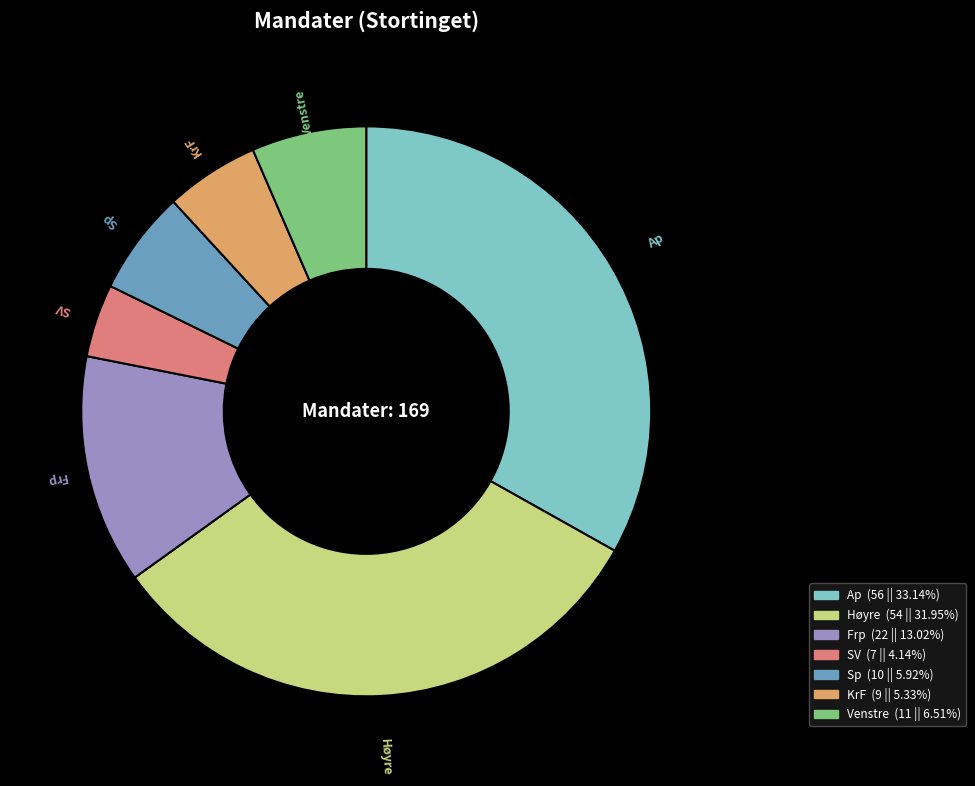

Does SV account for over 50% of the chart?

No